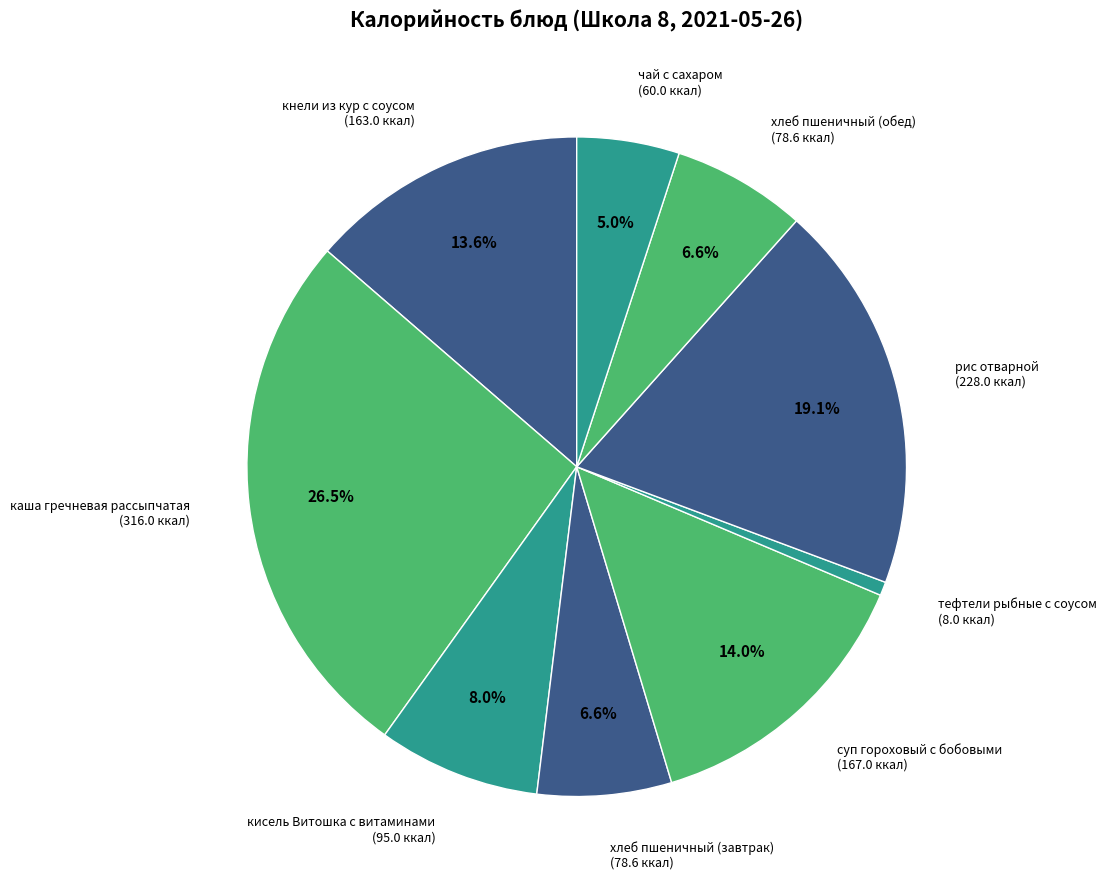

Which has a higher value, суп гороховый с бобовыми or чай с сахаром?

суп гороховый с бобовыми